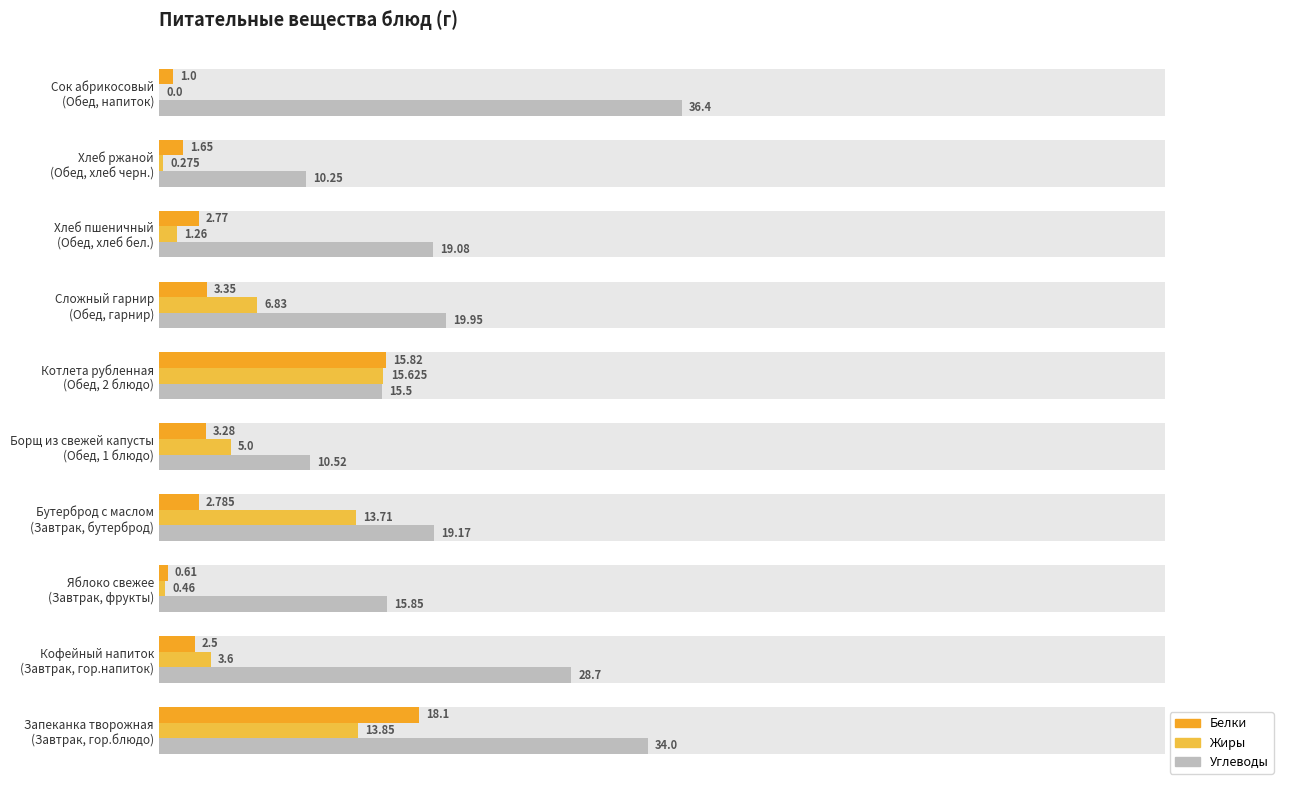

Reading left to right, list all the values displayed in this chart.

Белки: 18.1	2.5	0.6	2.8	3.3	15.8	3.4	2.8	1.6	1.0
Жиры: 13.8	3.6	0.5	13.7	5.0	15.6	6.8	1.3	0.3	0.0
Углеводы: 34.0	28.7	15.8	19.2	10.5	15.5	19.9	19.1	10.2	36.4